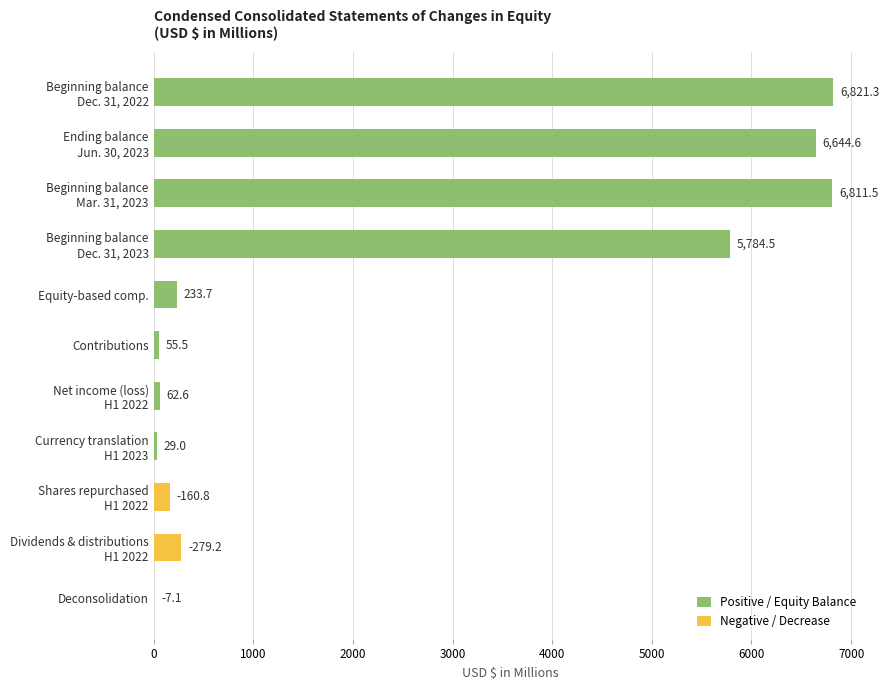

What is the greatest value displayed?

6821.3